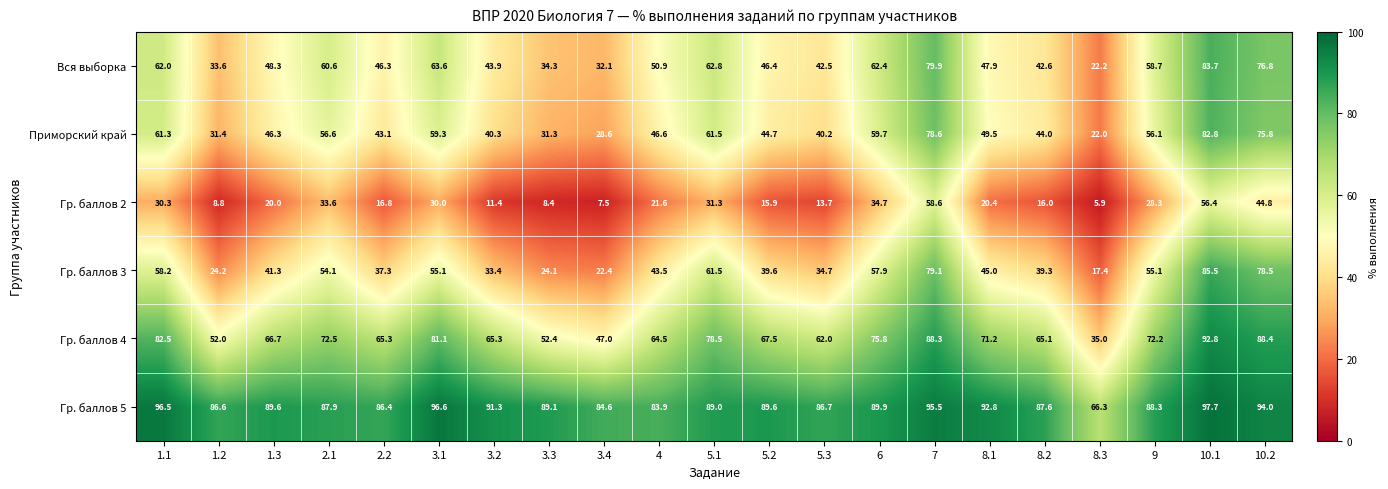

What is the difference between the Гр. баллов 3 values at 3.1 and 5.1?

6.4